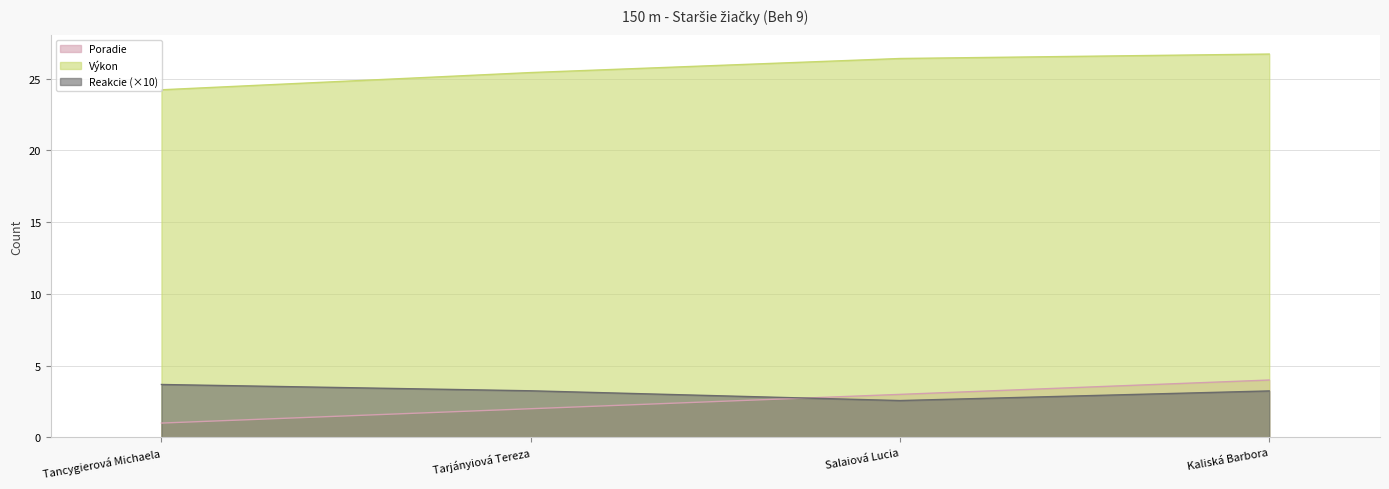

Reading left to right, extract all data points from this chart.

Poradie: Tancygierová Michaela=1.0	Tarjányiová Tereza=2.0	Salaiová Lucia=3.0	Kaliská Barbora=4.0
Výkon: Tancygierová Michaela=24.2	Tarjányiová Tereza=25.4	Salaiová Lucia=26.4	Kaliská Barbora=26.7
Reakcie: Tancygierová Michaela=3.7	Tarjányiová Tereza=3.2	Salaiová Lucia=2.6	Kaliská Barbora=3.2